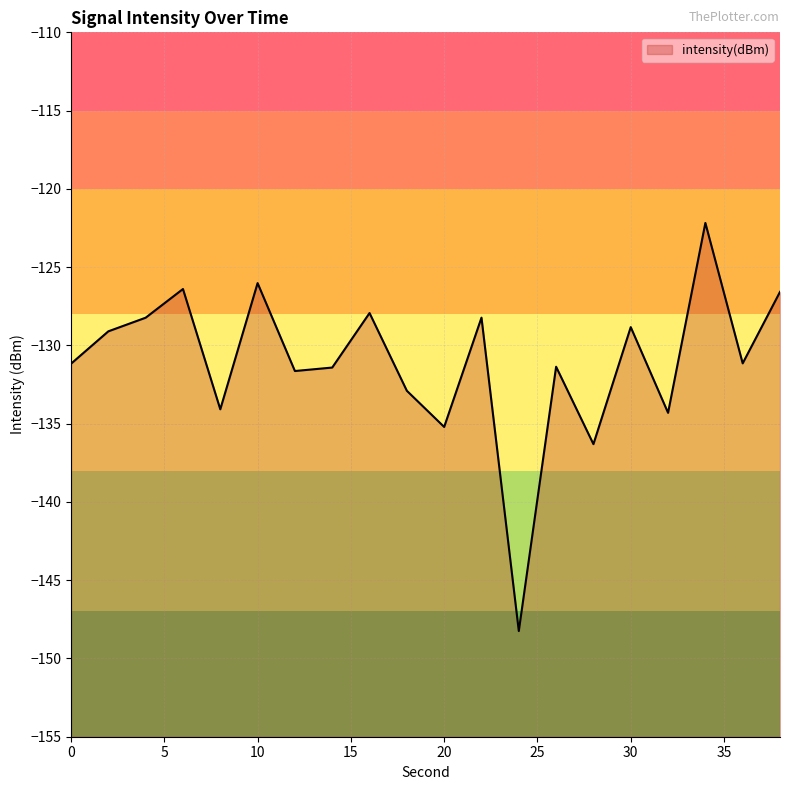

What is the value of the 5th point from the left?

-134.1